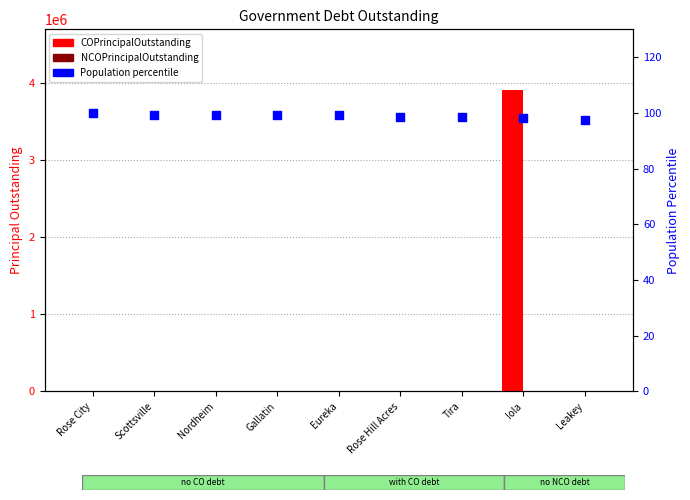

Which series reaches the minimum Y coordinate?

COPrincipalOutstanding